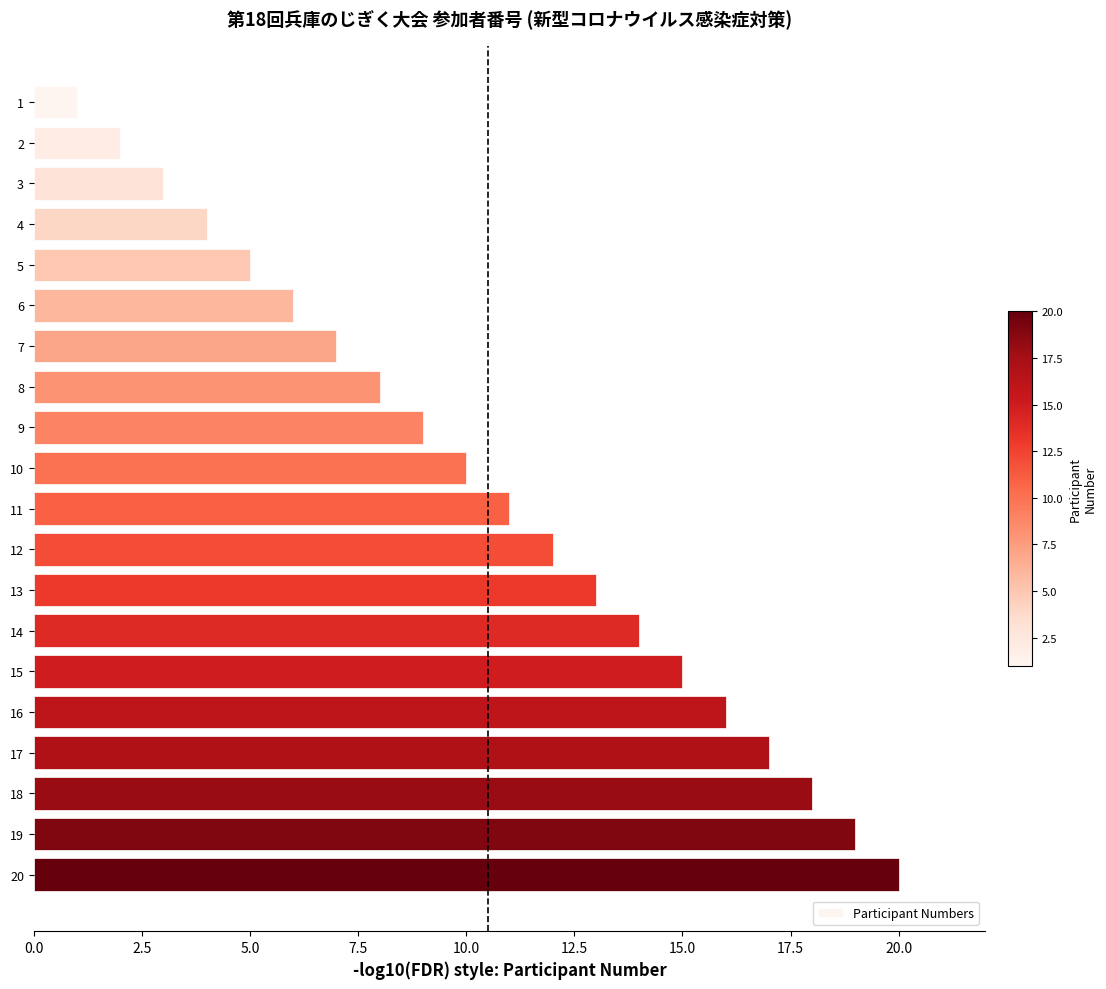

Is it true that the value at 20 is 28?

False